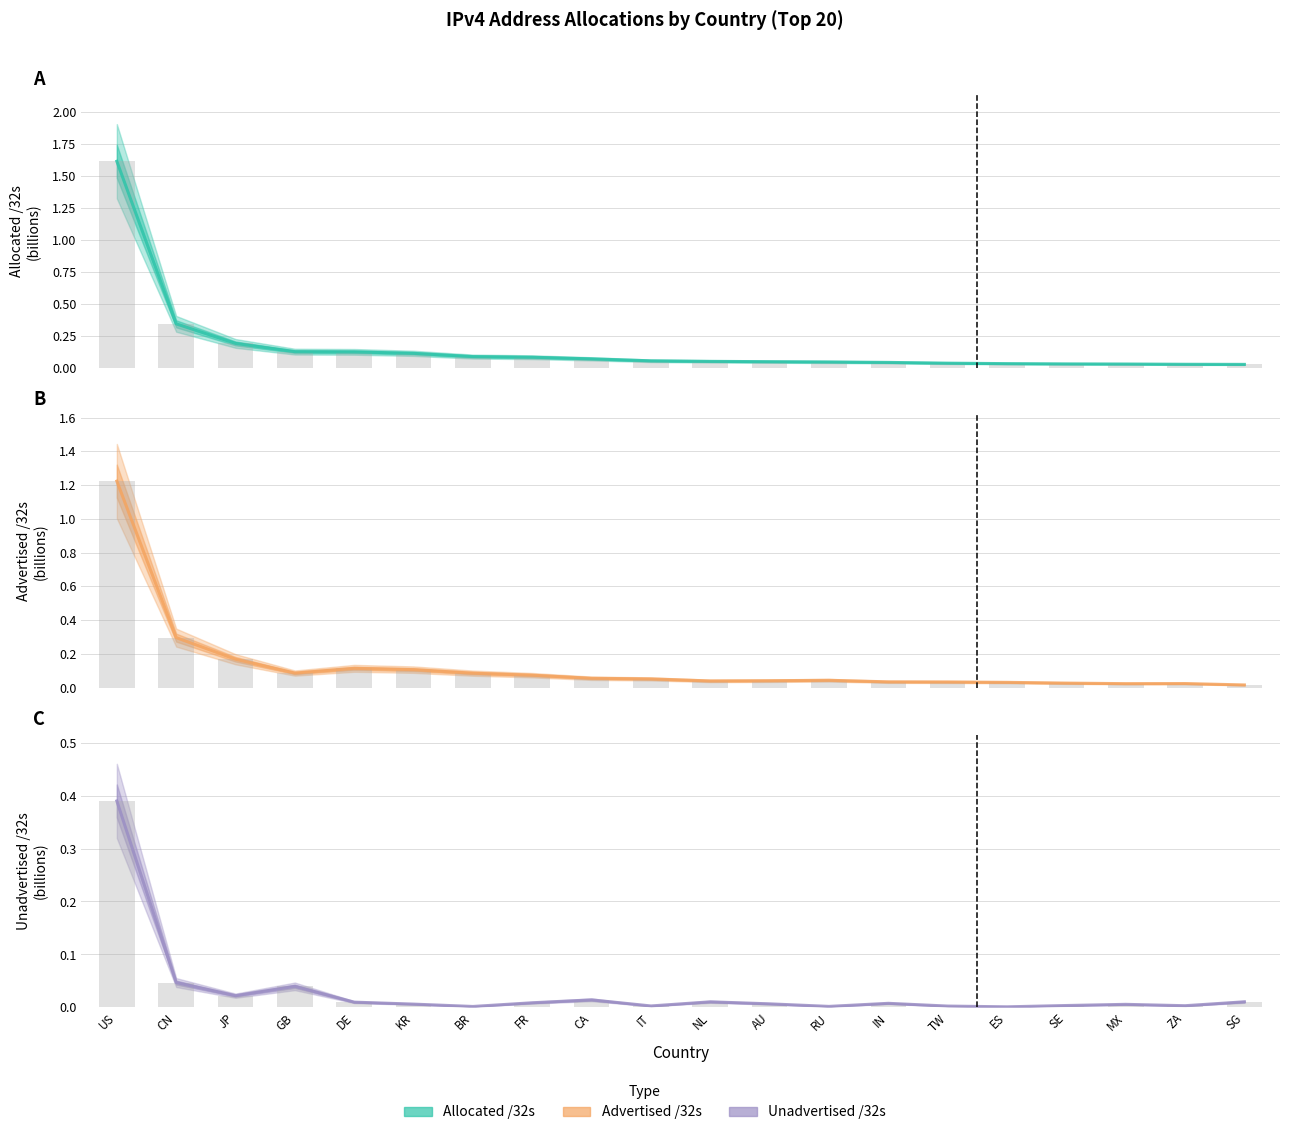

Which series changed the most between CN and NL?

Allocated /32s (center)